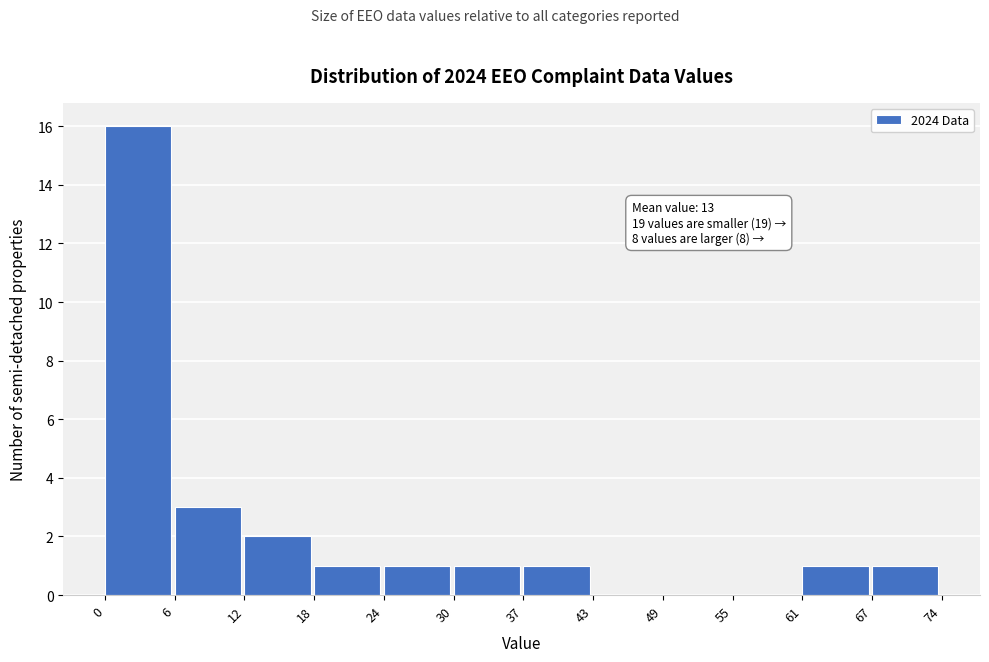

Reading left to right, what are all the values shown in this chart?

0=16	6=3	12=2	18=1	24=1	30=1	37=1	43=0	49=0	55=0	61=1	67=1